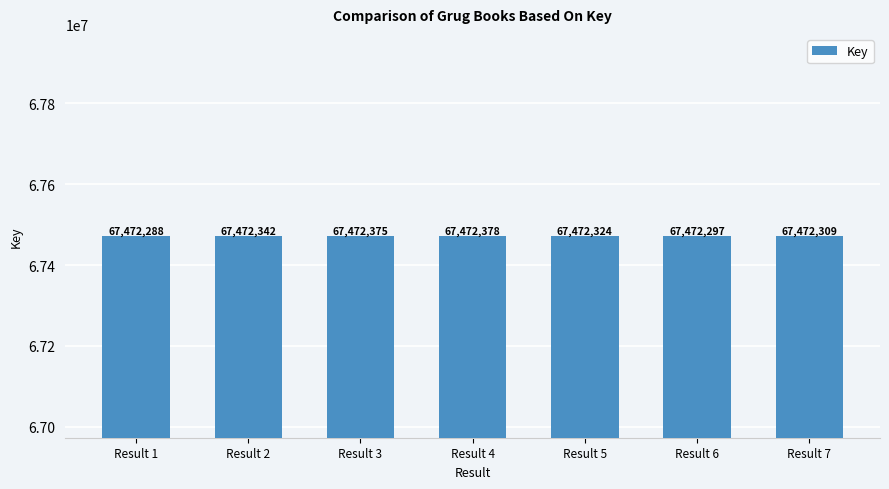

Which has a higher value, Result 5 or Result 3?

Result 3